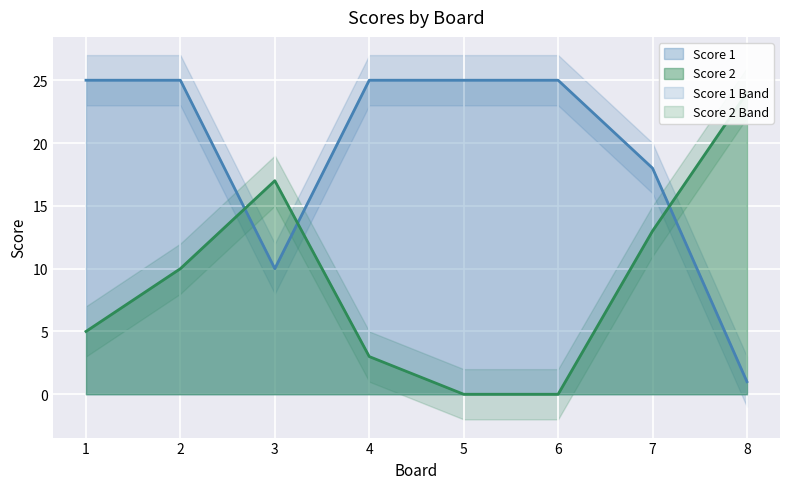

True or false: Score 1 has a value of 39 at 6.

False